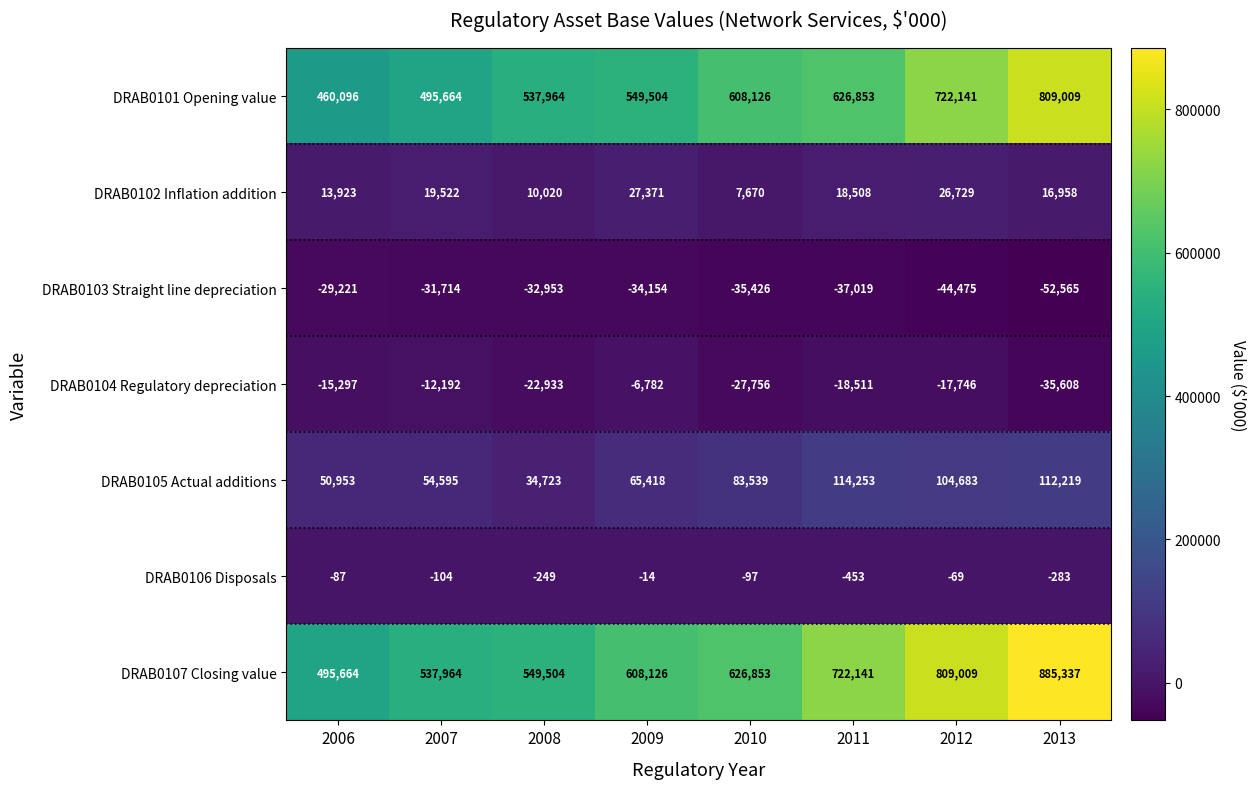

The DRAB0103 Straight line depreciation series shows -52771 at 2009. True or false?

False